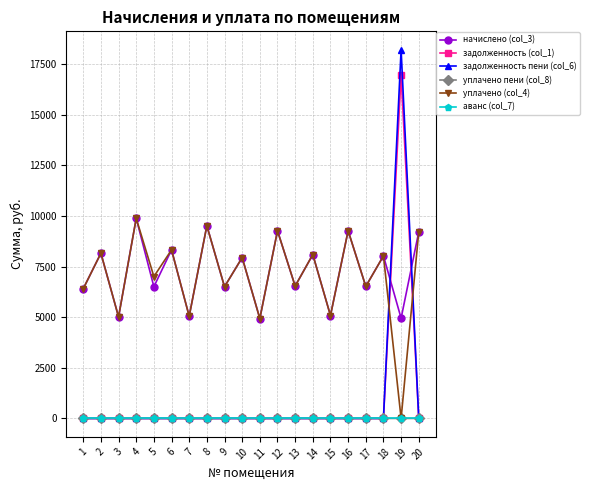

Is it true that уплачено (col_4) equals 4464.6 at 12?

False